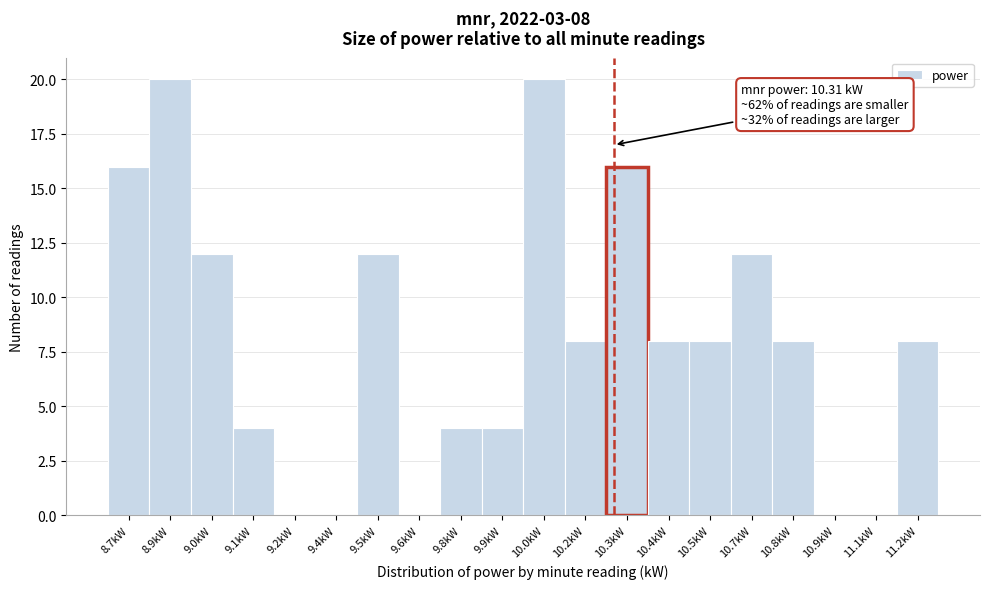

Reading right to left, what are all the values shown in this chart?

11.2kW=8	11.1kW=0	10.9kW=0	10.8kW=8	10.7kW=12	10.5kW=8	10.4kW=8	10.3kW=16	10.2kW=8	10.0kW=20	9.9kW=4	9.8kW=4	9.6kW=0	9.5kW=12	9.4kW=0	9.2kW=0	9.1kW=4	9.0kW=12	8.9kW=20	8.7kW=16